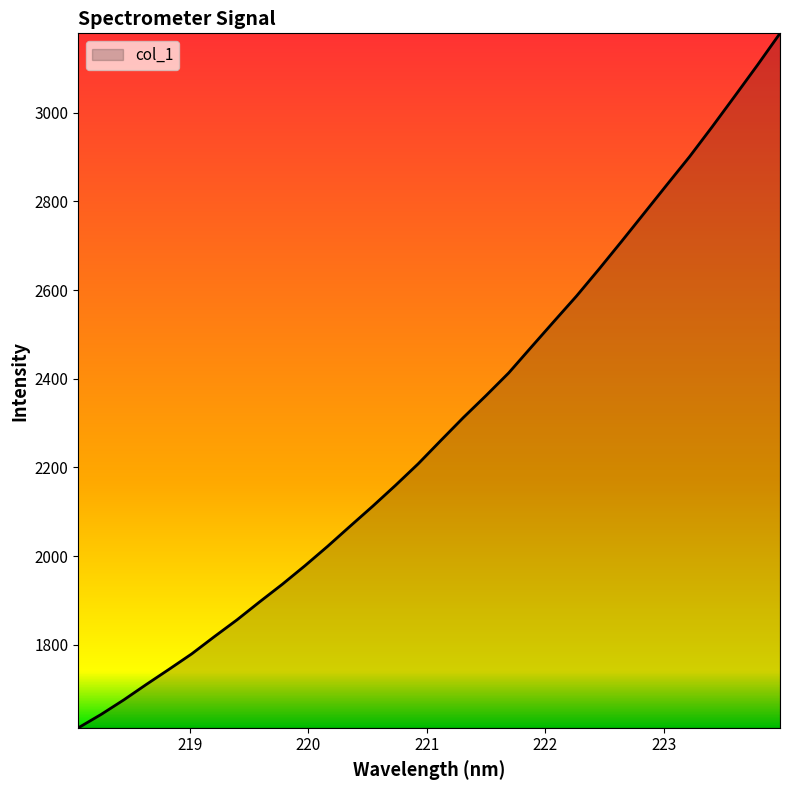

What is the maximum value shown in the chart?

3179.4